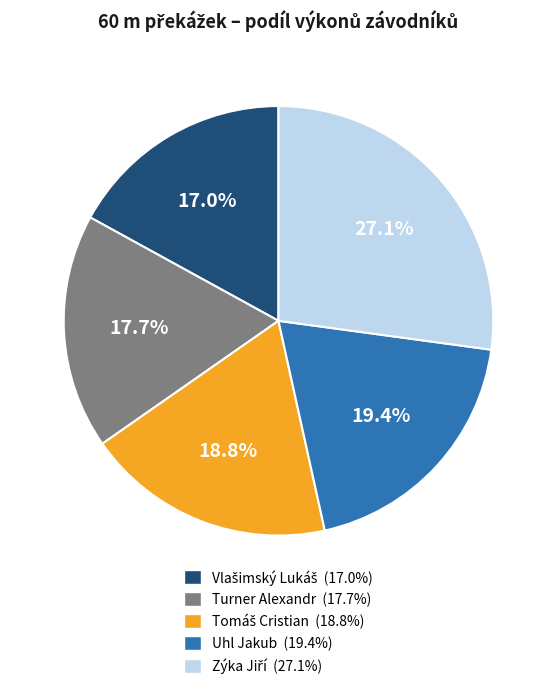

Do Uhl Jakub (19.4%) and Turner Alexandr (17.7%) together represent more than half of the pie?

No